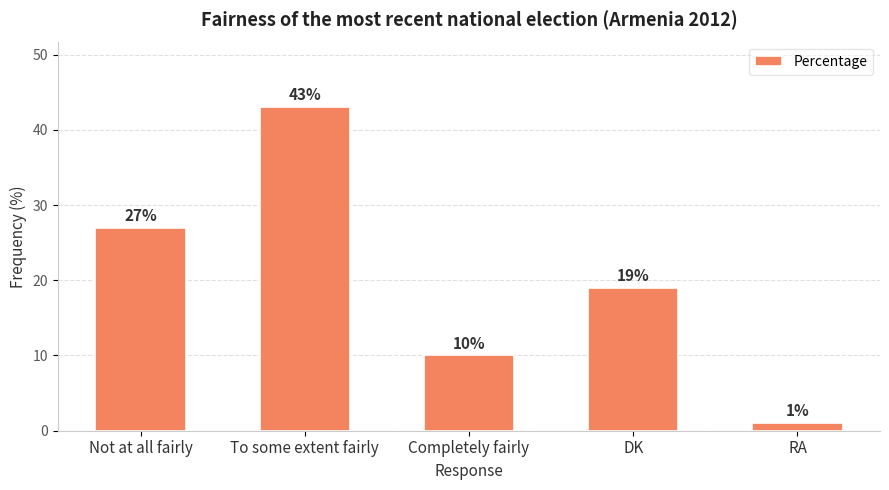

How many values are between 10 and 27?

3